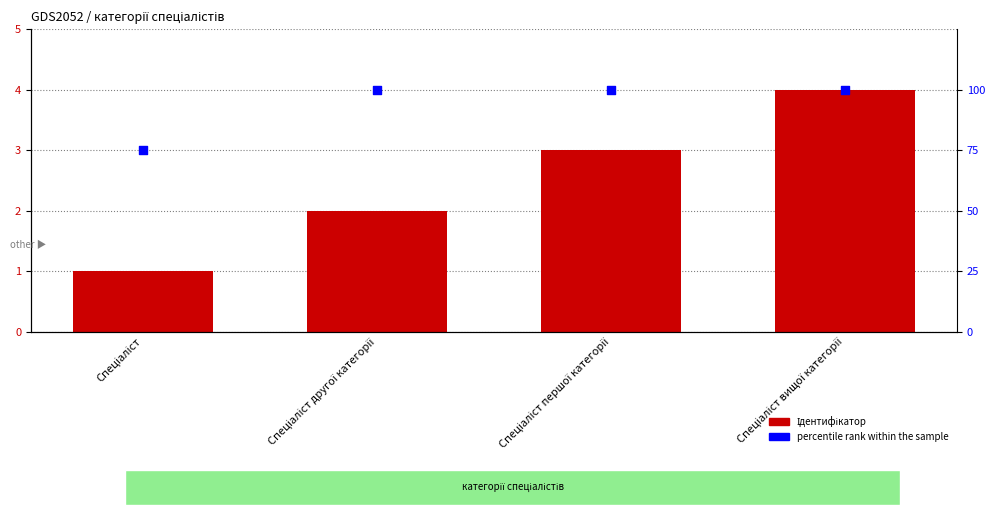

What are all the series names shown in the legend?

Ідентифікатор, percentile rank within the sample